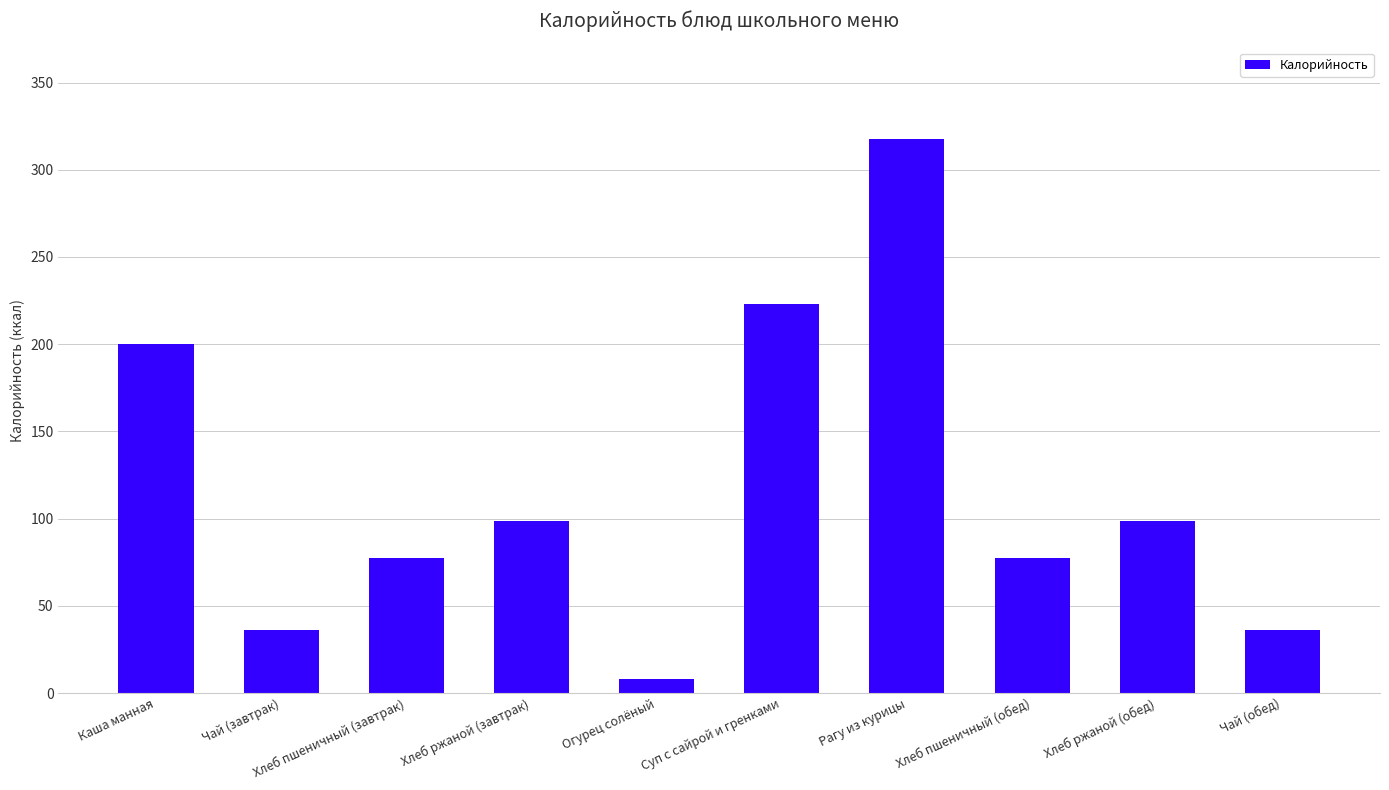

Where is the data nearest to the value 162?

Каша манная